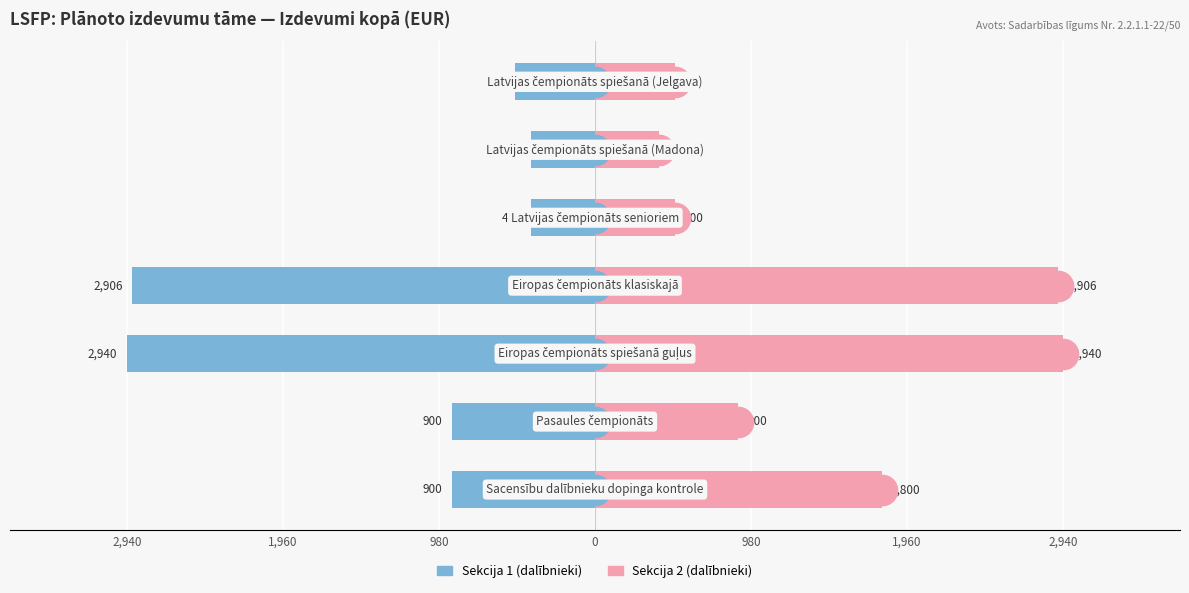

What is the difference between the maximum and minimum values in the Female series?

2540